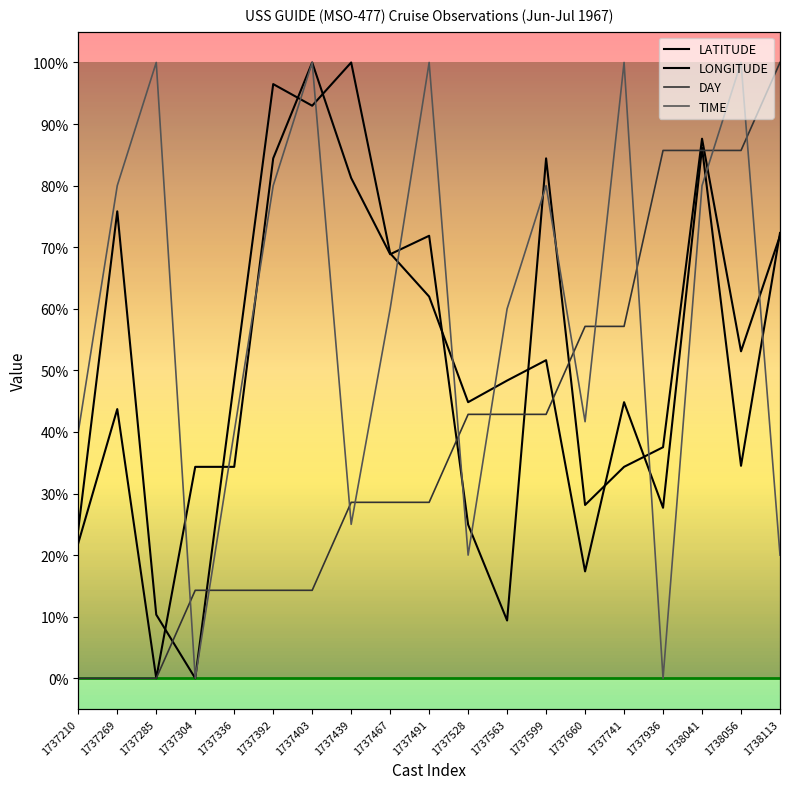

Which series ends up on top after the final intersection of LONGITUDE and LATITUDE?

LONGITUDE